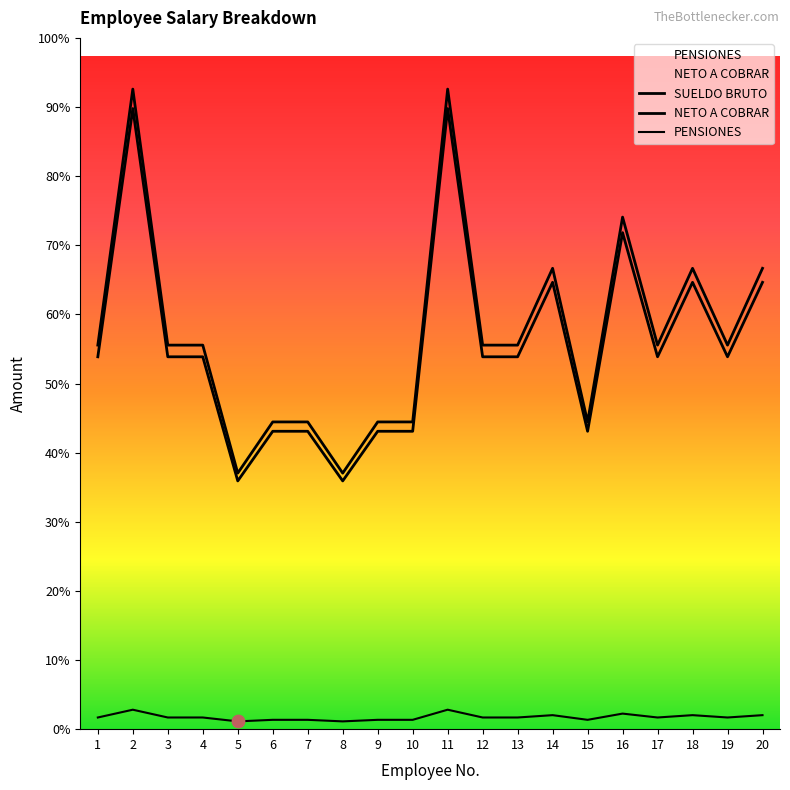

Which series reaches the maximum Y coordinate?

SUELDO BRUTO